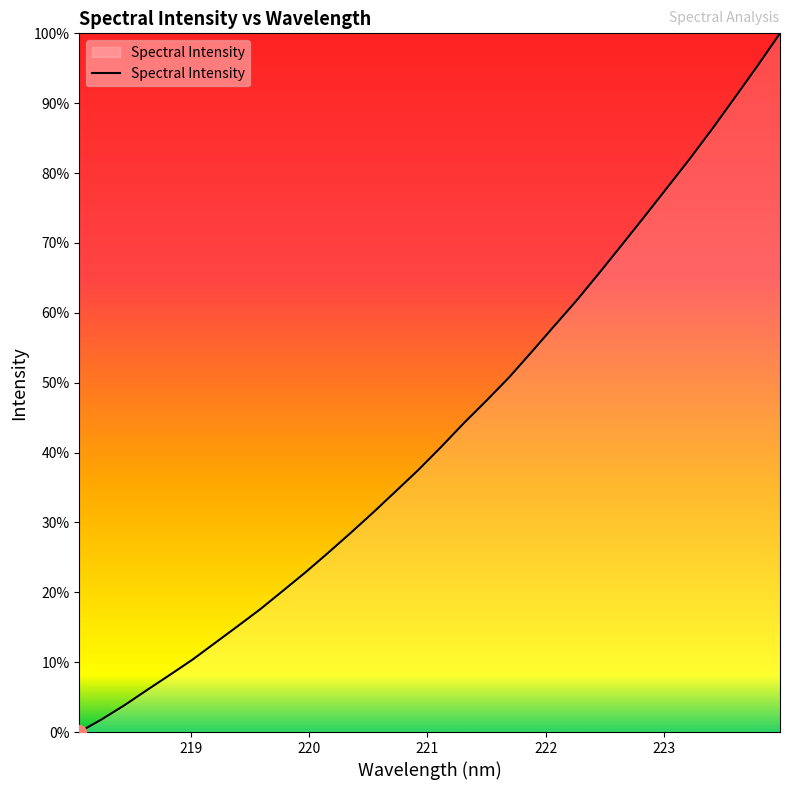

Is this an area chart (filled region under the line)?

Yes